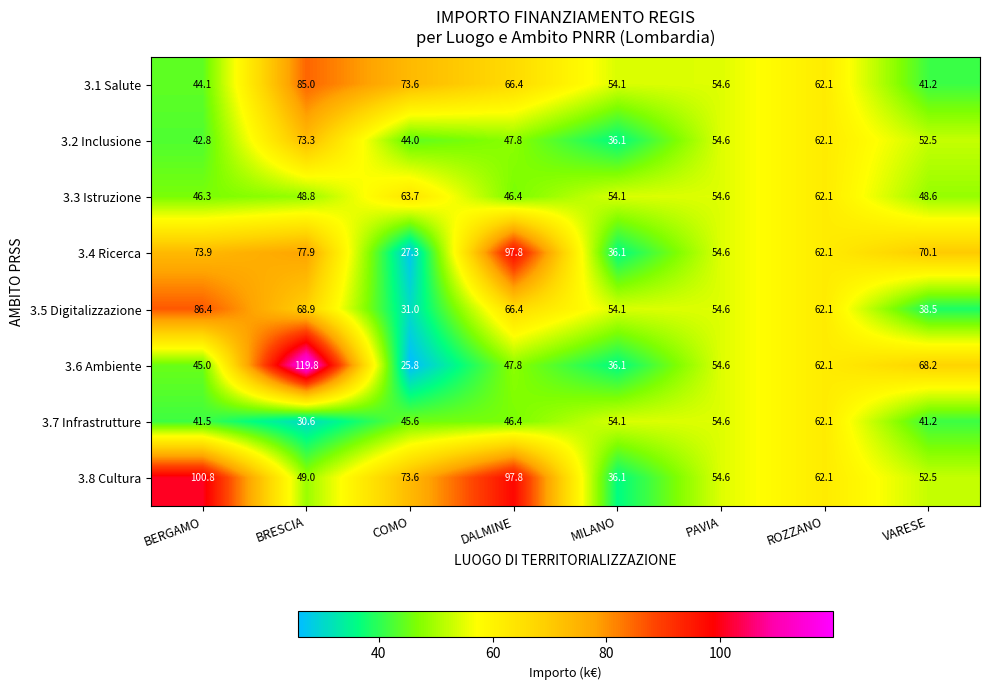

What is the spread (max minus min) of values at VARESE?

31.6